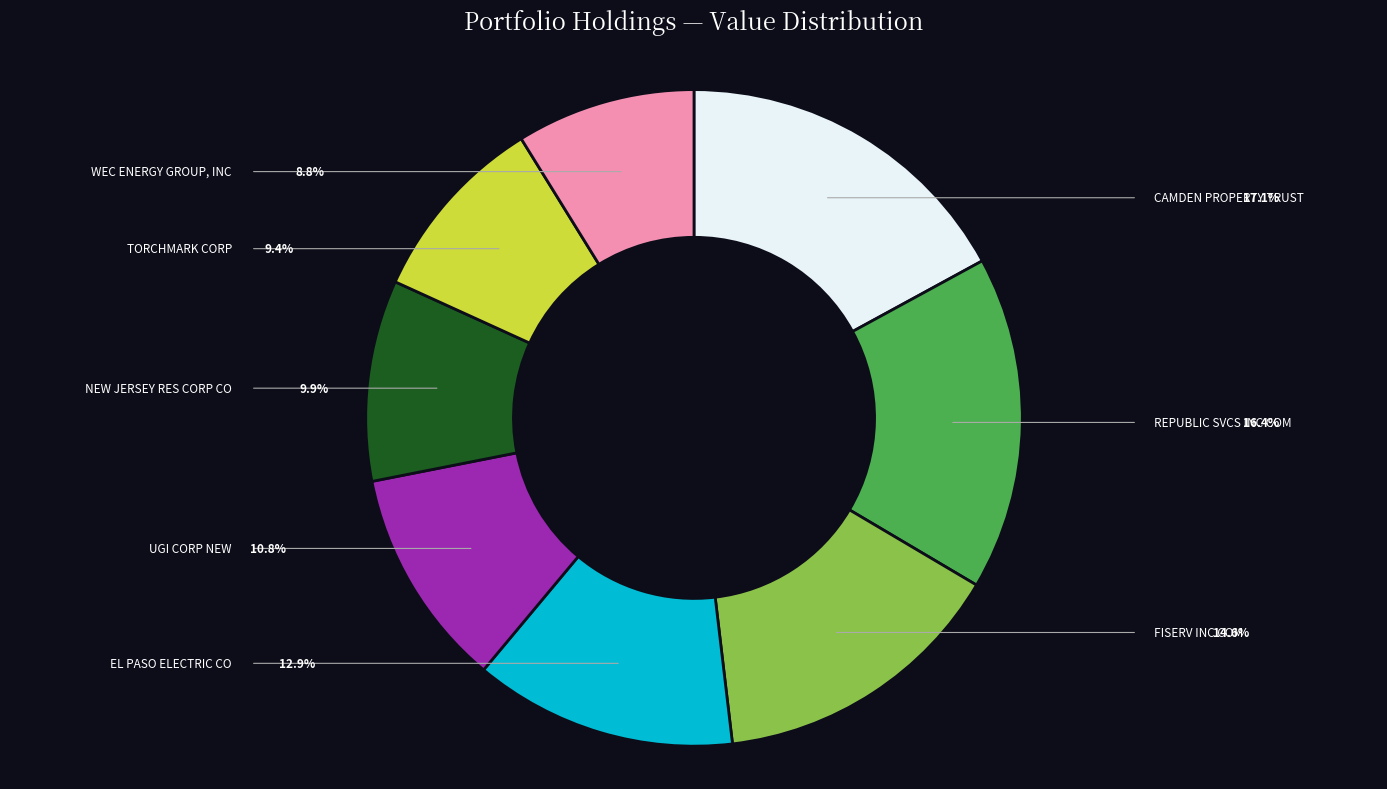

True or false: UGI CORP NEW accounts for 23% of the total.

False